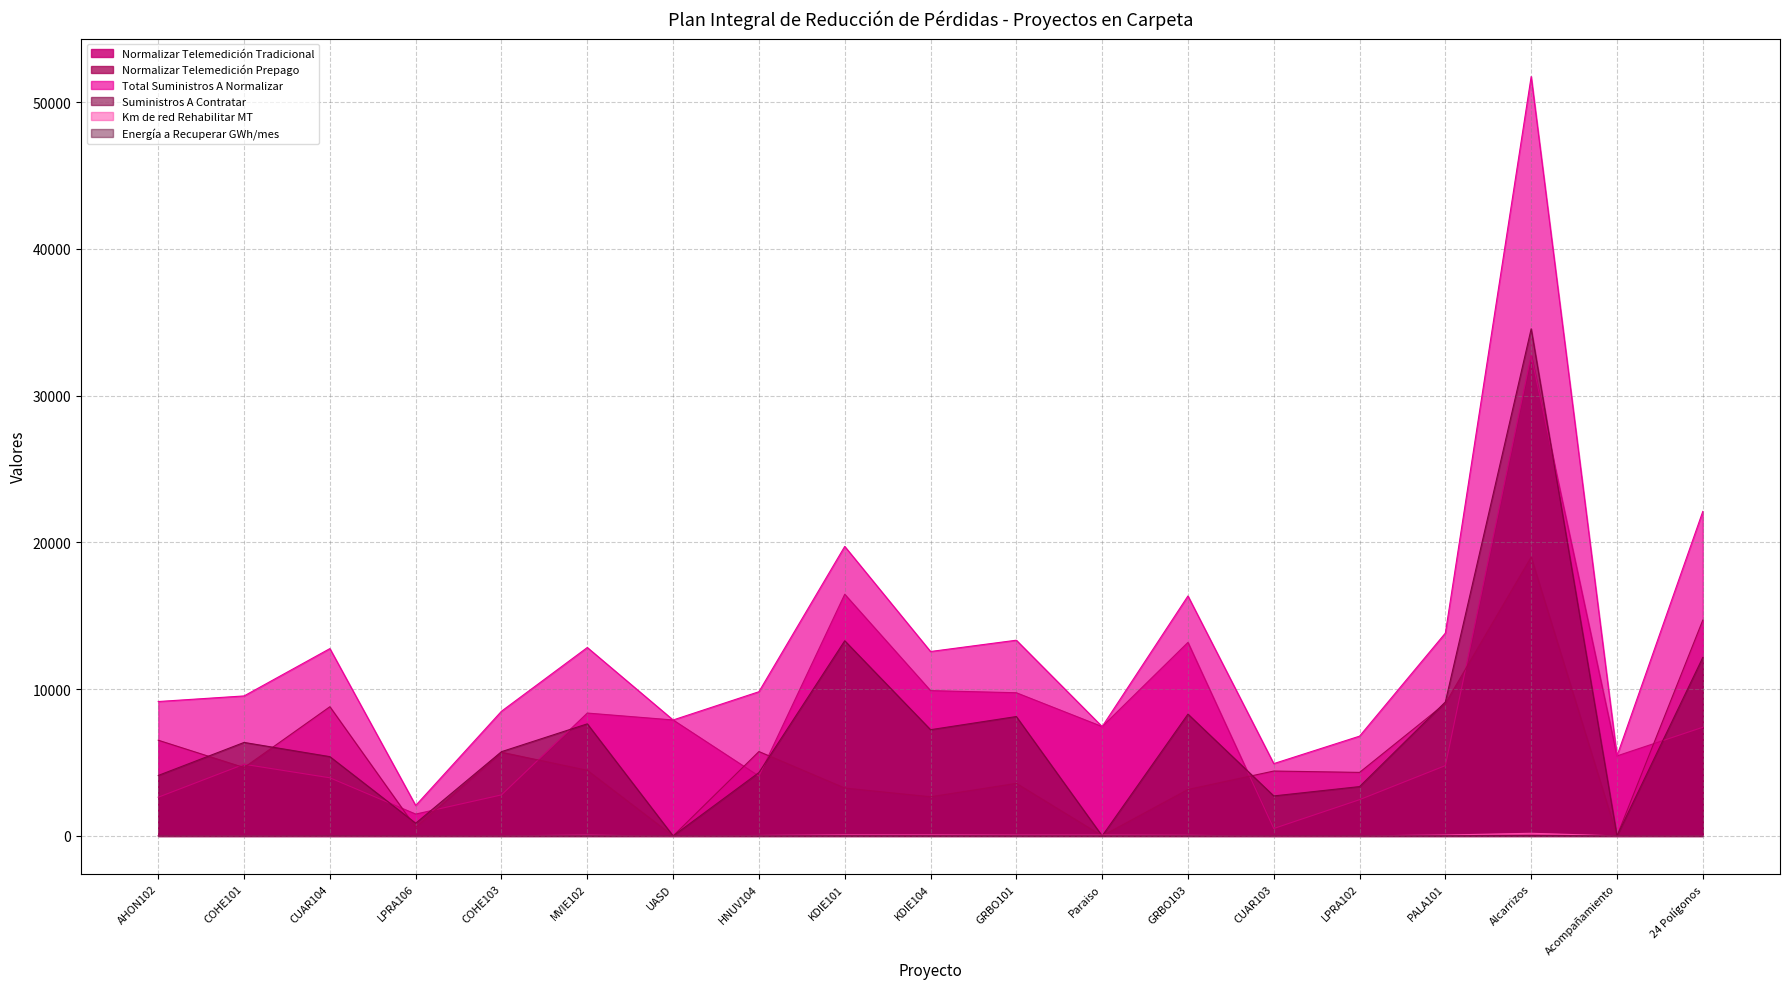

How many values in the Energía a Recuperar GWh/mes series are below 1?

6